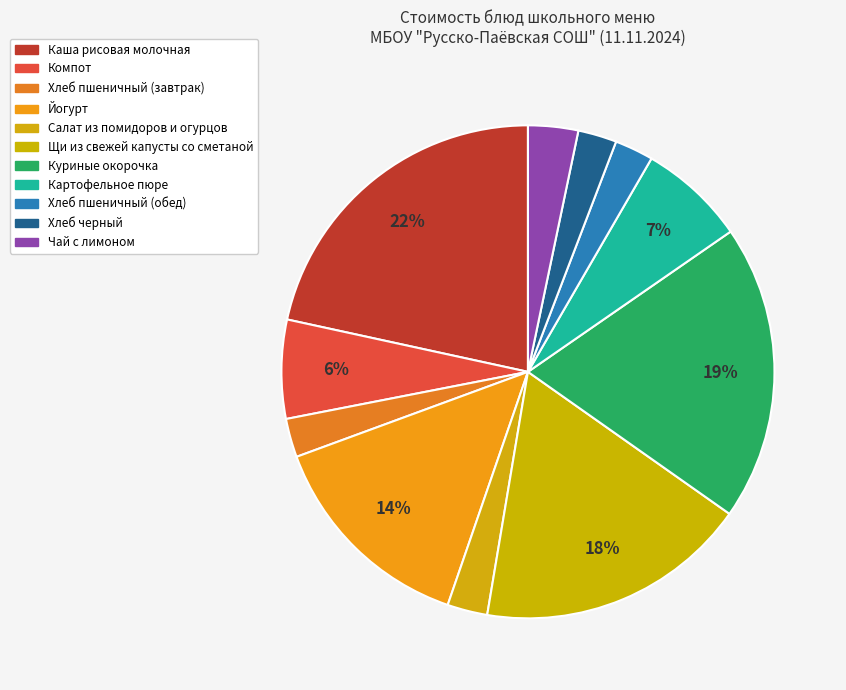

Between Чай с лимоном and Каша рисовая молочная, which is larger?

Каша рисовая молочная